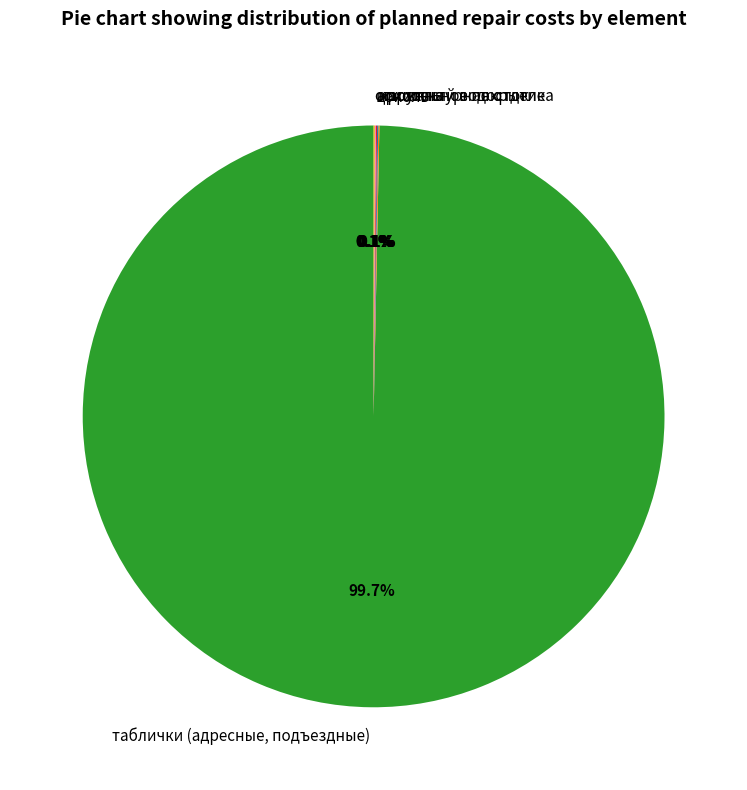

Which category accounts for the majority?

таблички (адресные, подъездные)